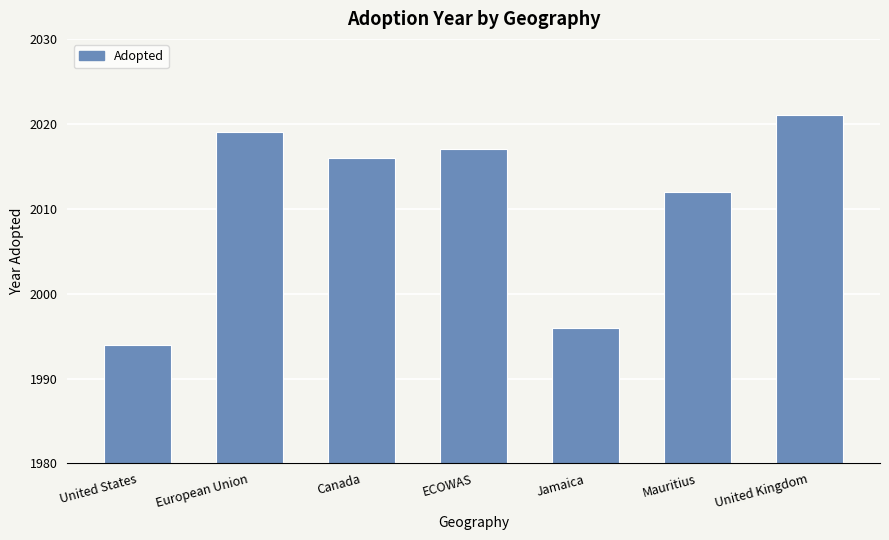

What is the value of the 7th bar from the left?

2021